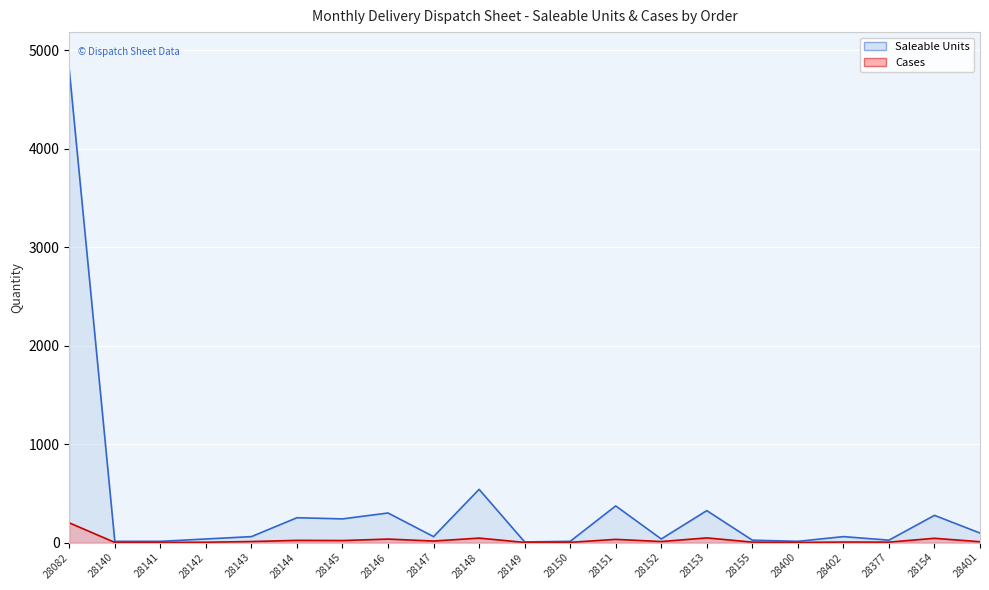

The value of Cases at 28148 is 14. True or false?

False